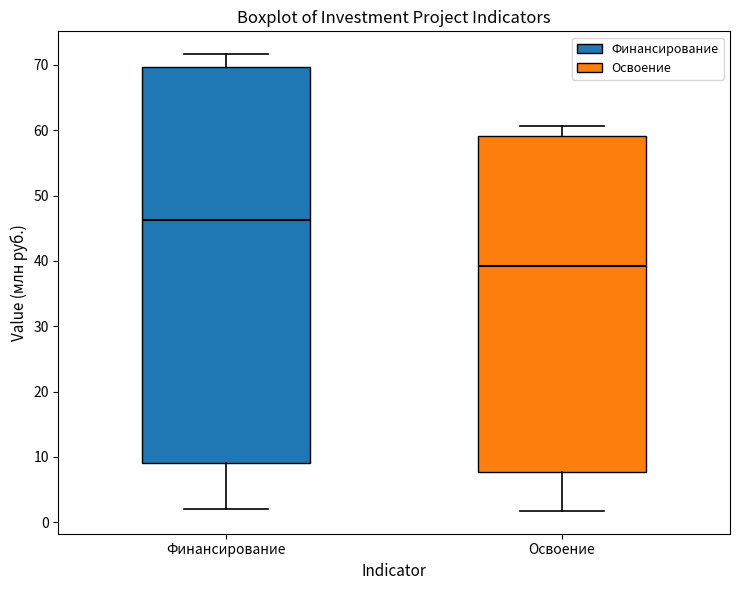

Which box has the lowest median line?

Освоение